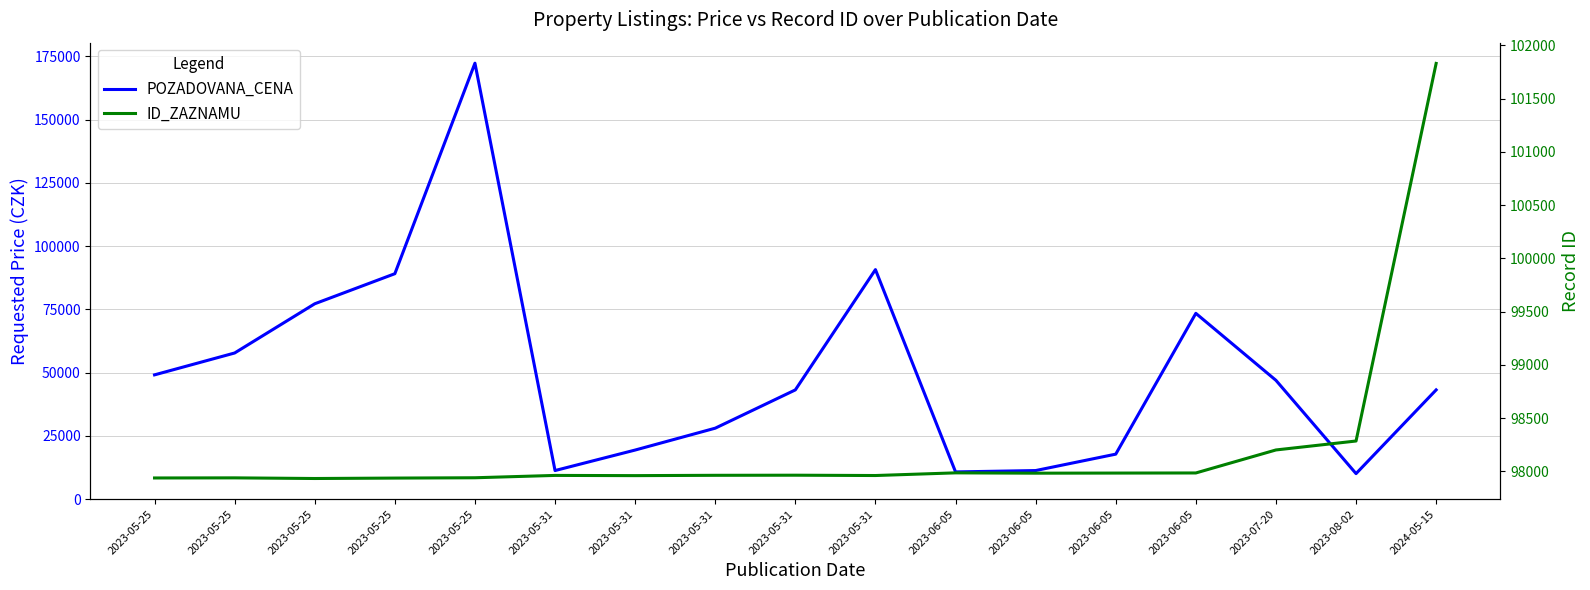

How many values in the POZADOVANA_CENA series are below 43200?

7